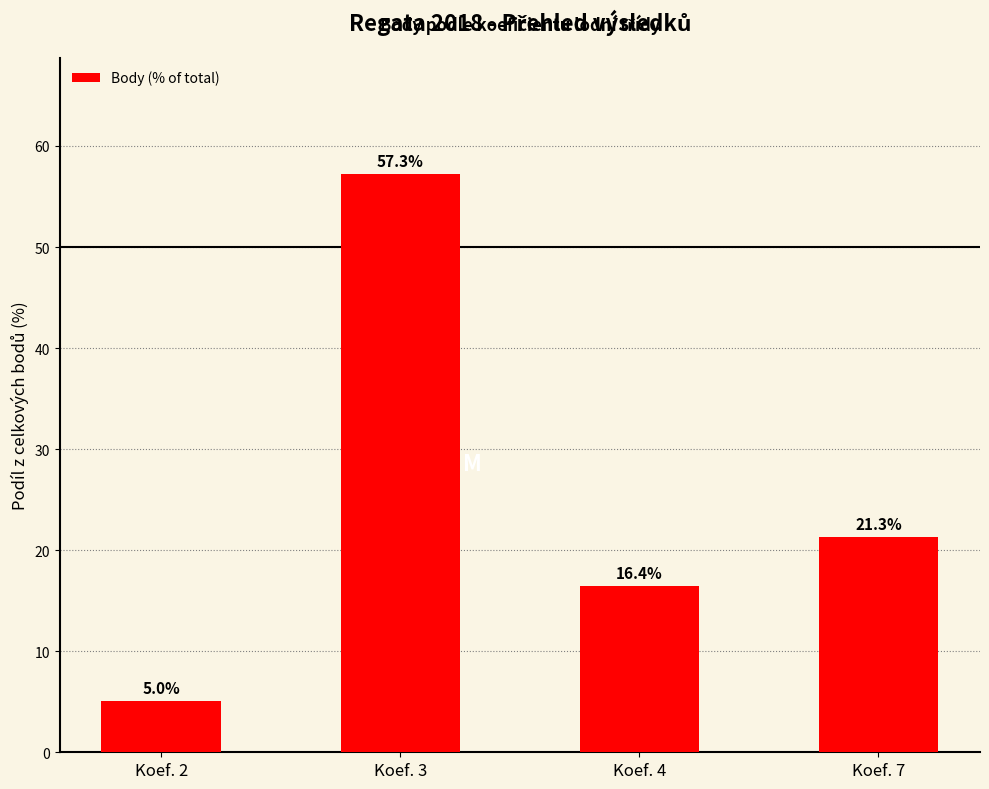

Reading left to right, transcribe all the data shown in this chart.

5.0	57.3	16.4	21.3